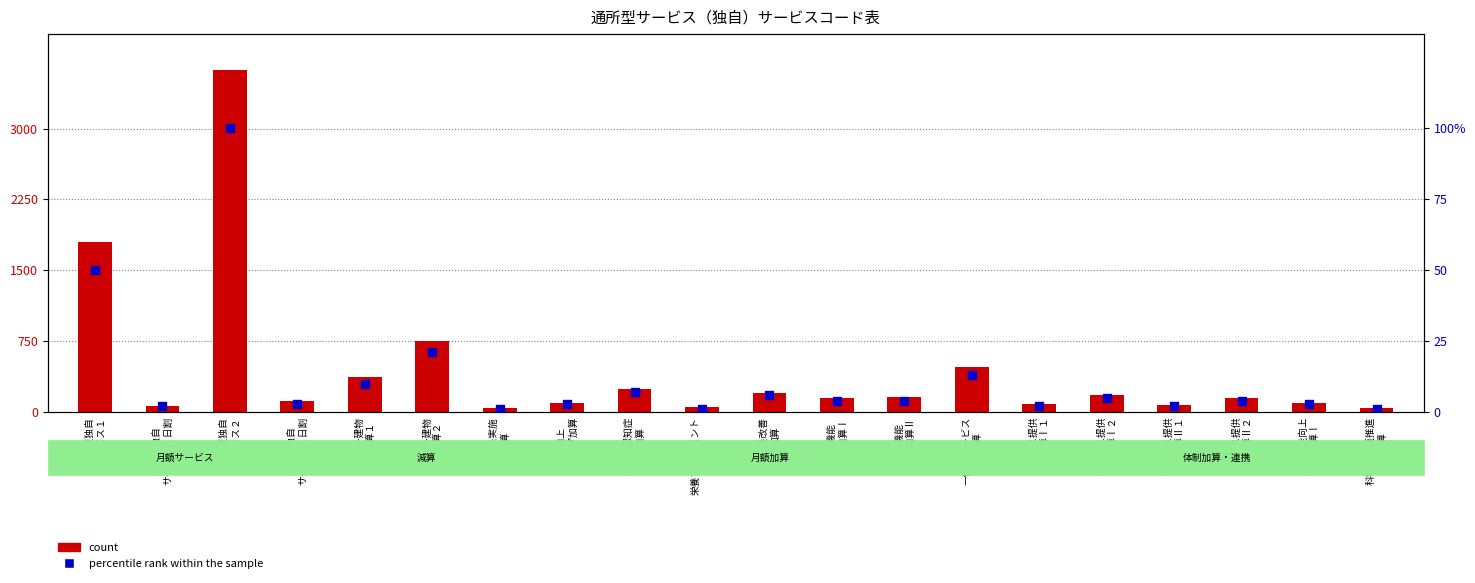

Which series contains the lowest Y value?

percentile rank within the sample